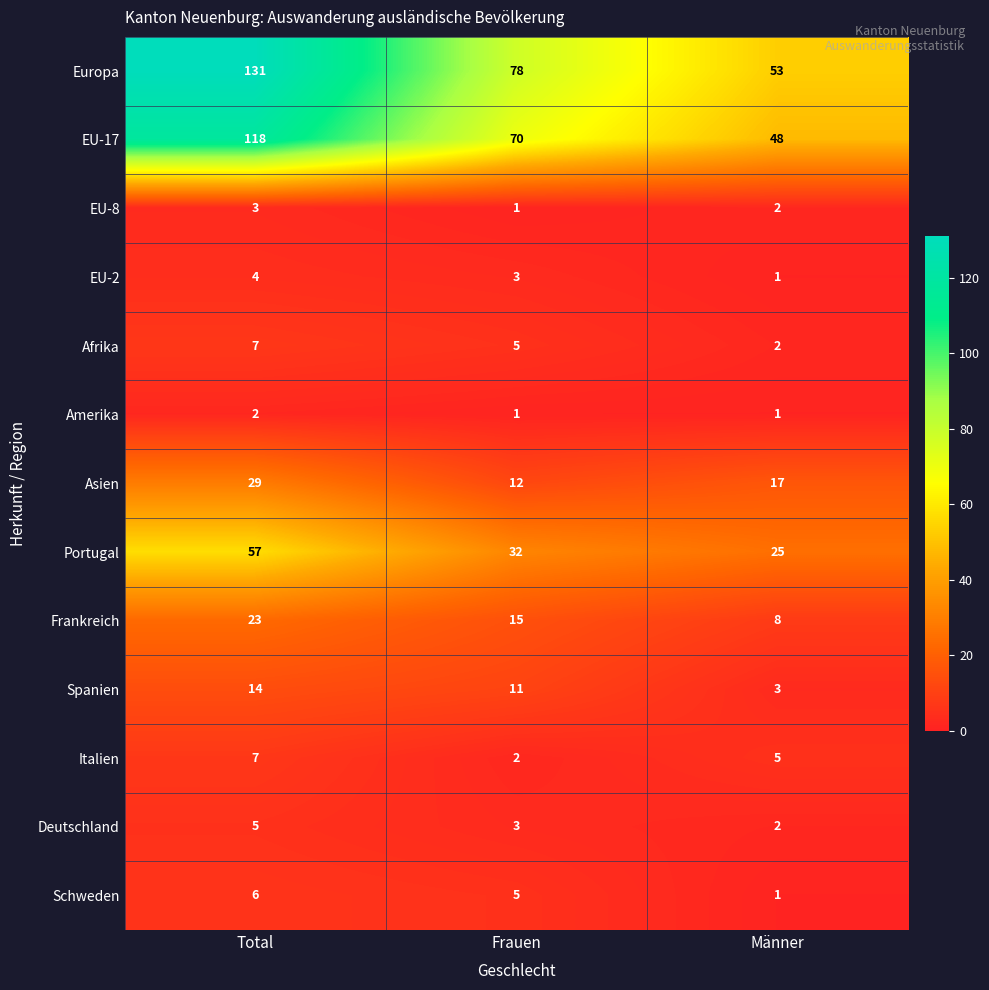

Where is EU-8 nearest to the value 2?

Männer